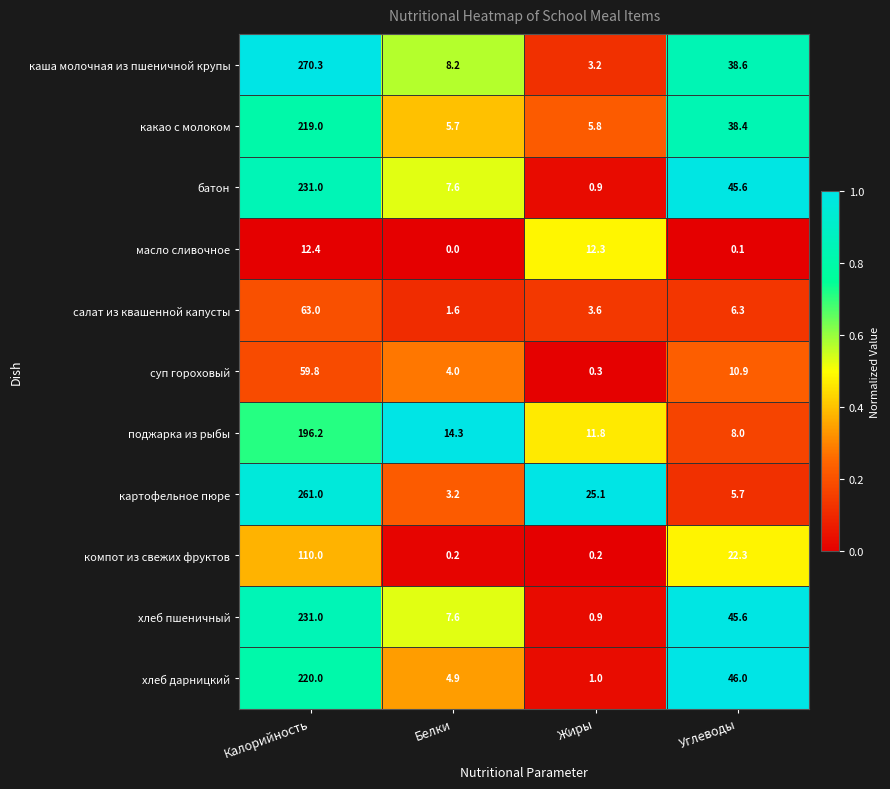

The хлеб дарницкий series shows 1.0 at Жиры. True or false?

True